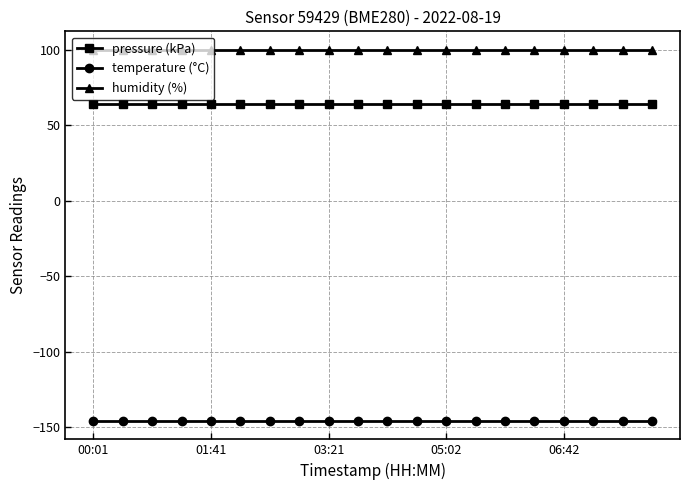

True or false: temperature (°C) and humidity (%) cross at least once.

False